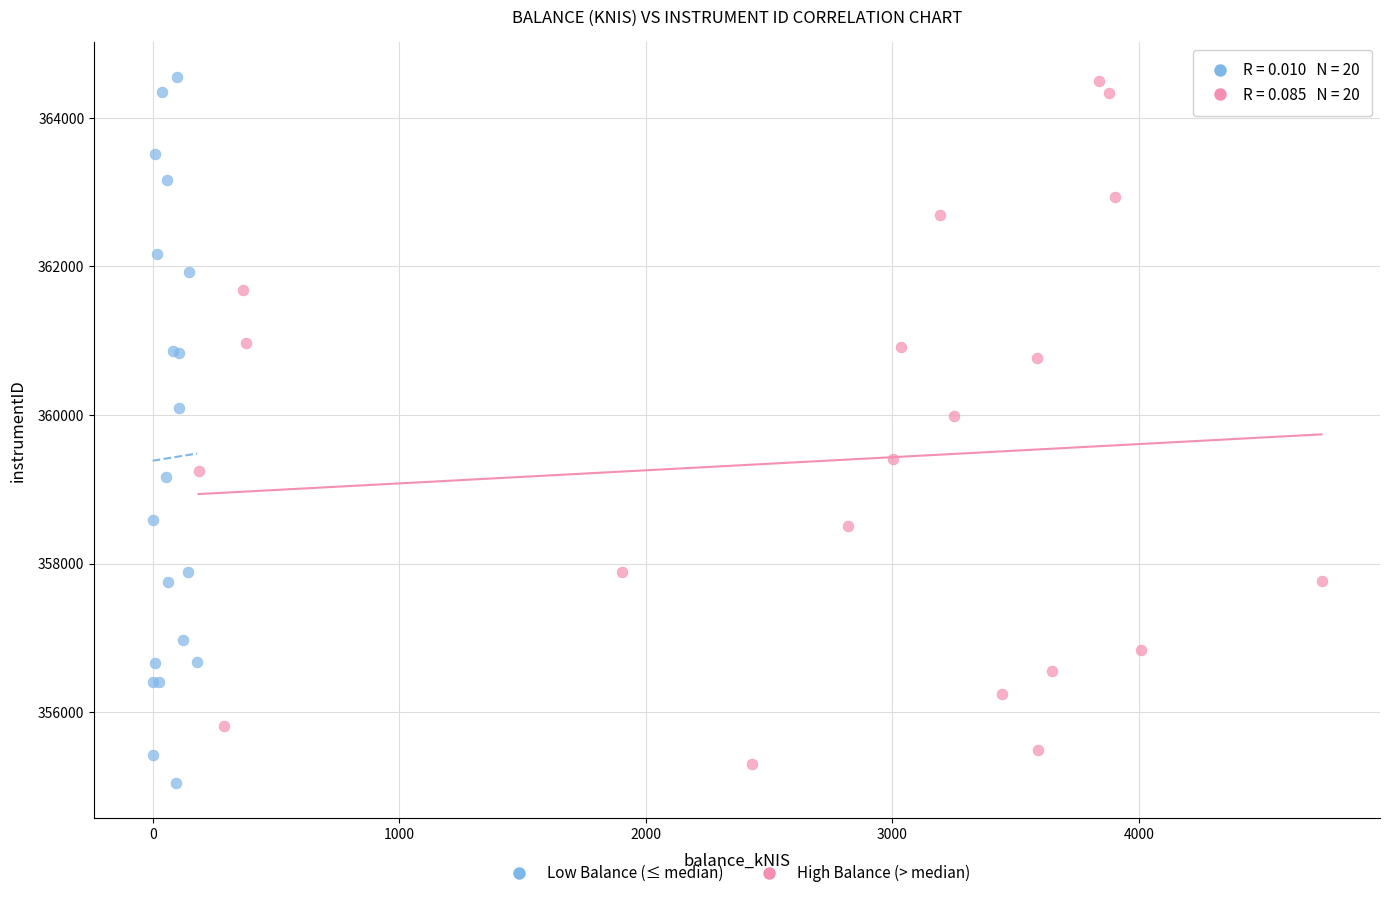

What are all the series names shown in the legend?

Low Balance (≤ median), High Balance (> median)